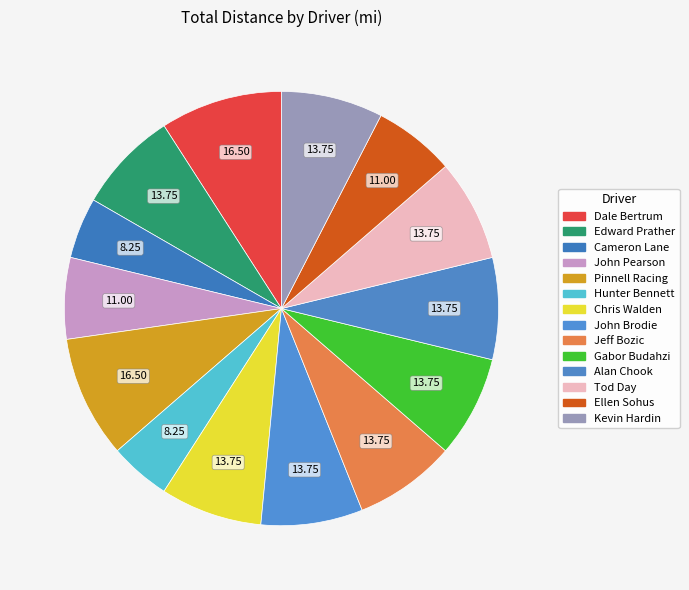

How many slices are in this pie chart?

14